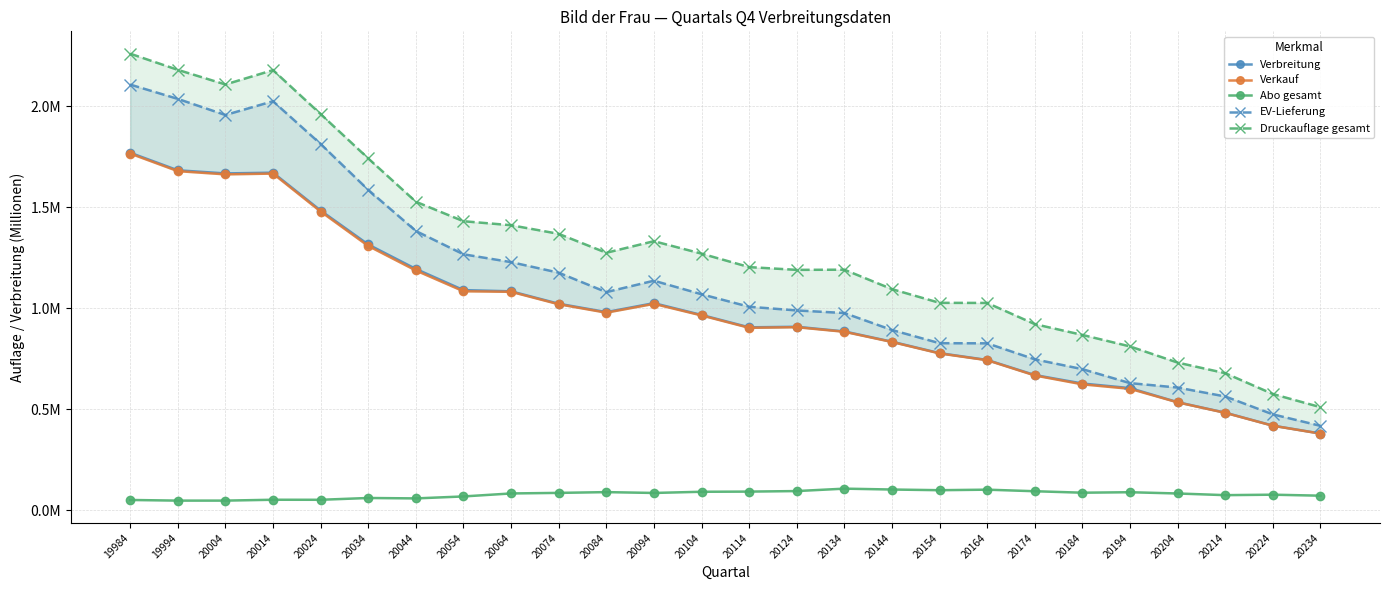

At which category does Verbreitung reach its first local peak?

20014